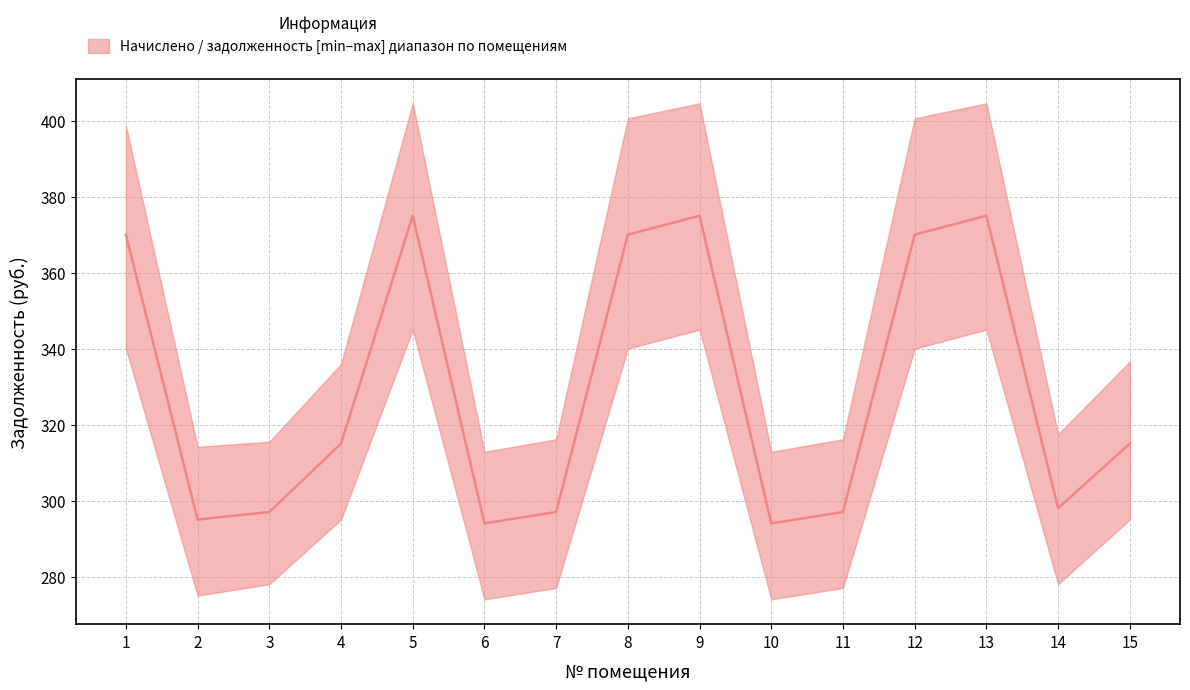

How many points are higher than both their immediate neighbors (excluding endpoints)?

3